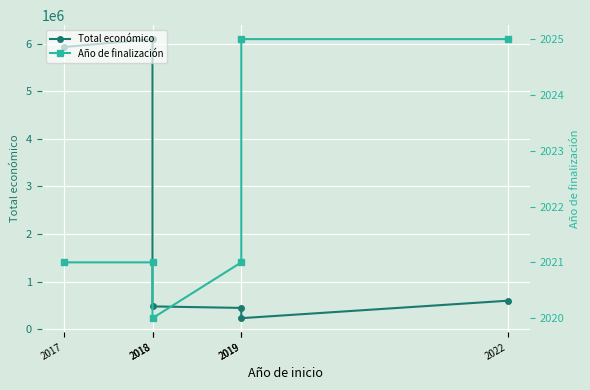

What is the value of the Total económico point at the 4th from the left?

447749